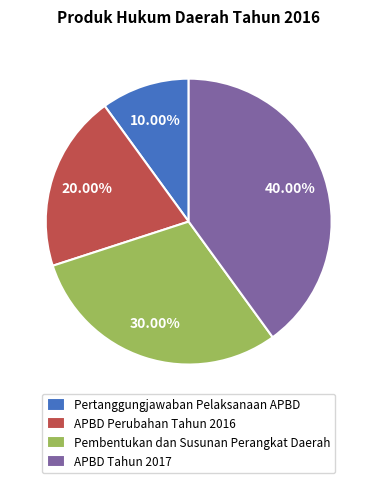

Count the number of slices in the pie.

4